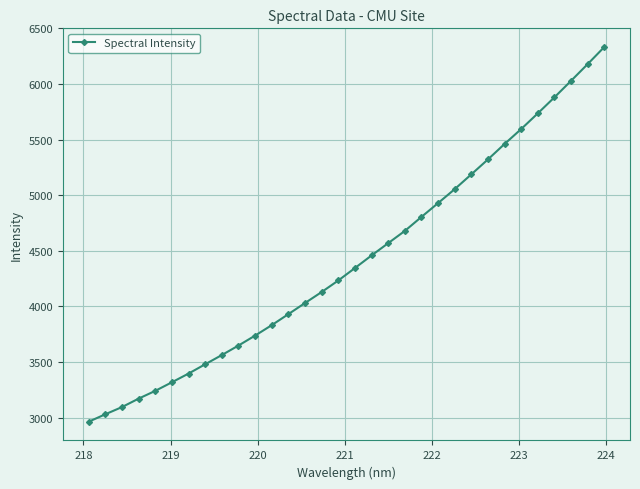

What is the value of the 8th point from the left?

3480.6